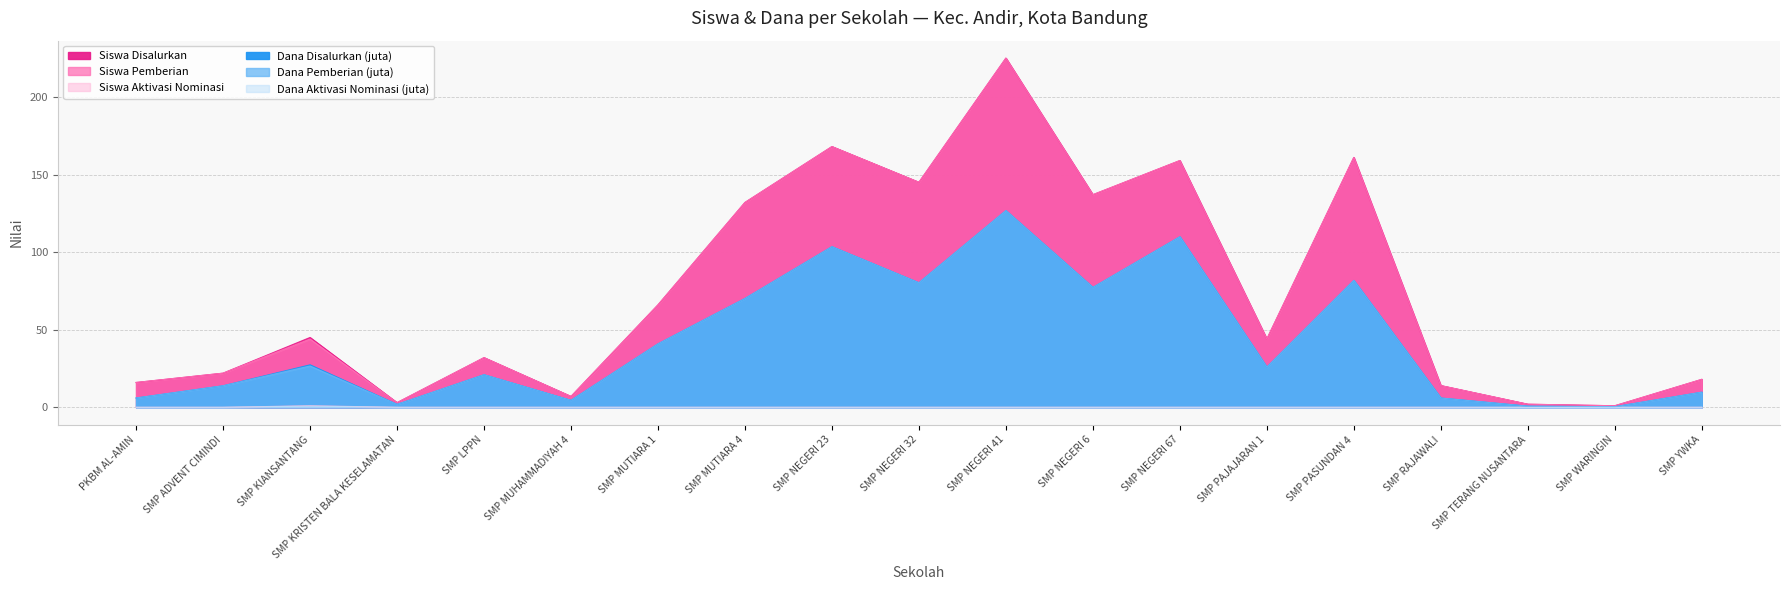

How many data points in Dana Pemberian (juta) are above 25?

10